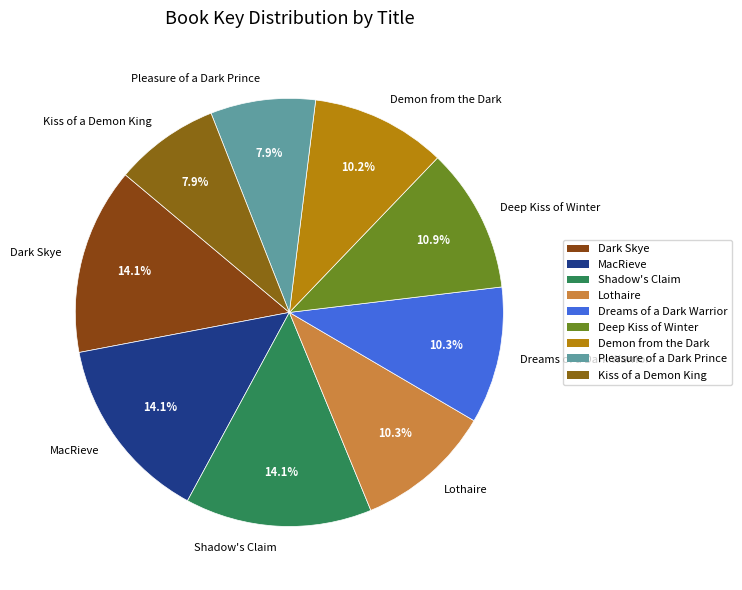

What percentage is the Kiss of a Demon King slice, to the nearest percent?

8%